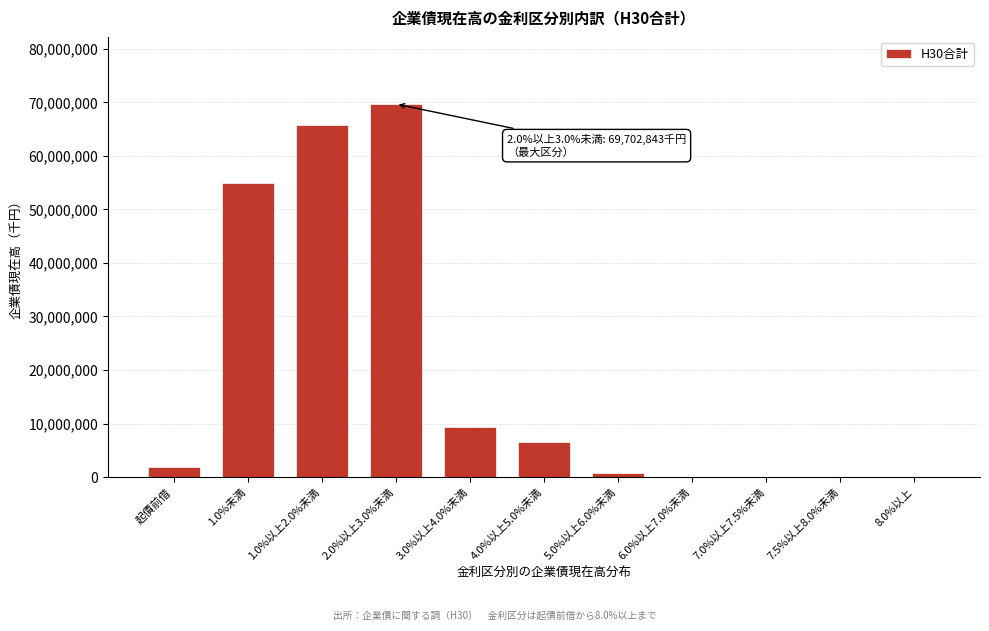

Reading left to right, what are all the values shown in this chart?

起債前借=1927800	1.0%未満=55025028	1.0%以上2.0%未満=65737050	2.0%以上3.0%未満=69702843	3.0%以上4.0%未満=9280451	4.0%以上5.0%未満=6498979	5.0%以上6.0%未満=836392	6.0%以上7.0%未満=0	7.0%以上7.5%未満=0	7.5%以上8.0%未満=0	8.0%以上=0